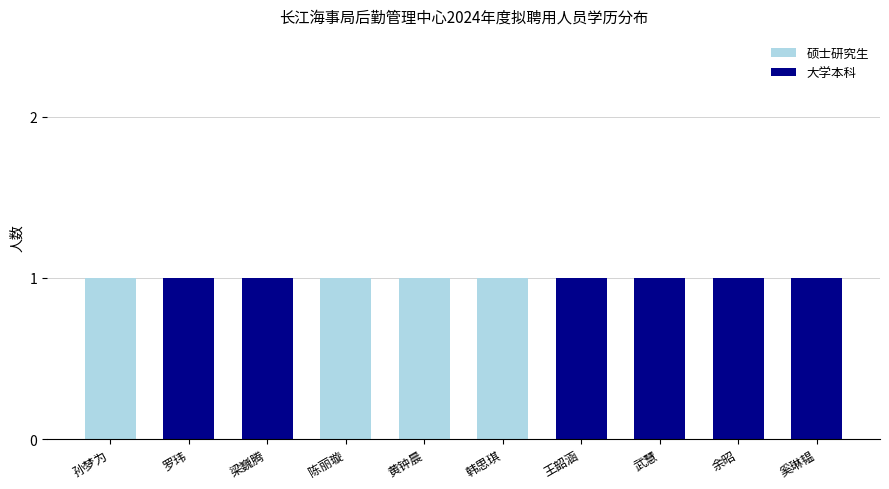

What is the sum of all 硕士研究生 values?

4